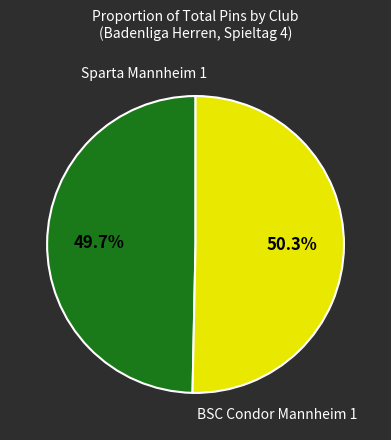

Does any single category account for the majority?

Yes